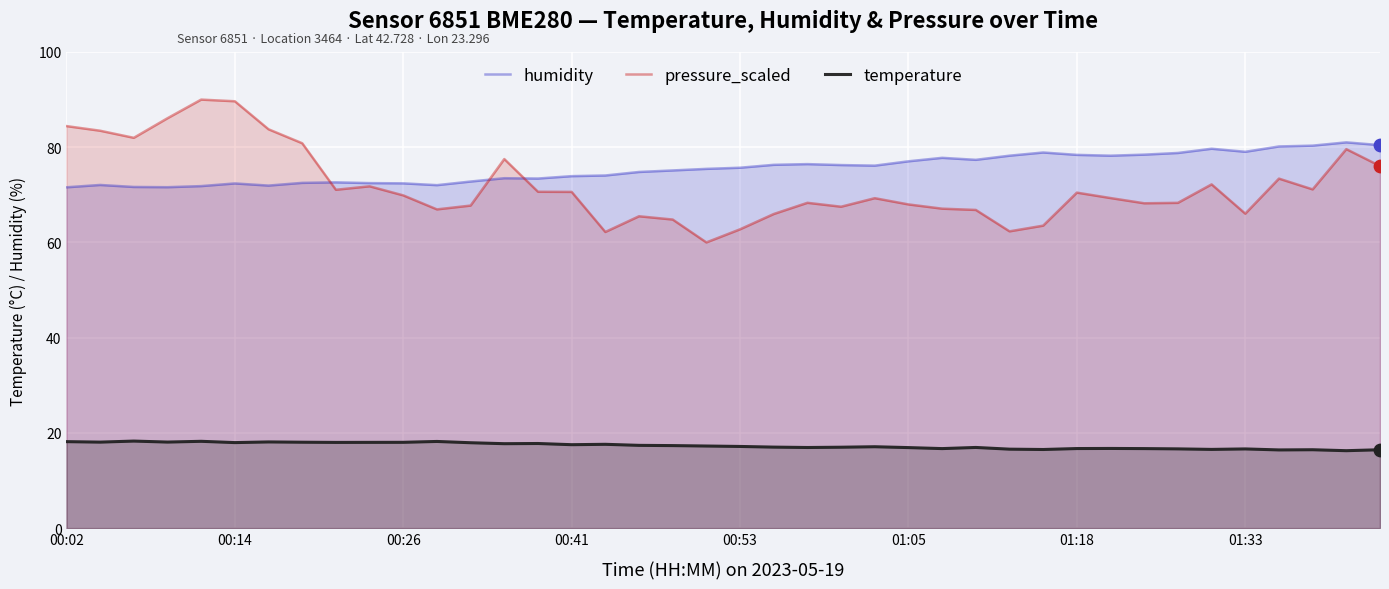

What is the total value across all series at 01:18?

165.6